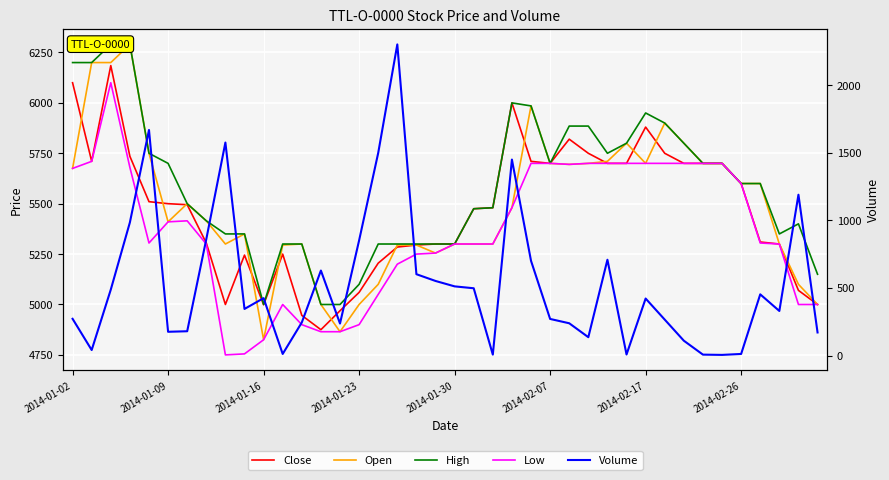

What value does the Volume series have at 39, to the nearest 10?

170